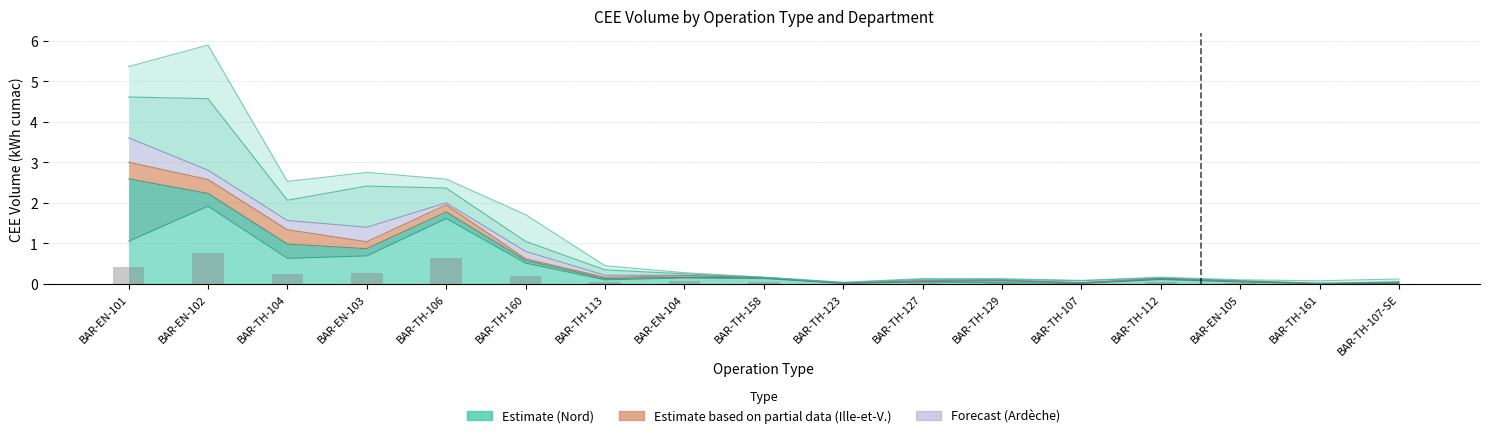

Is it true that the value at BAR-TH-113 is 0.0?

True